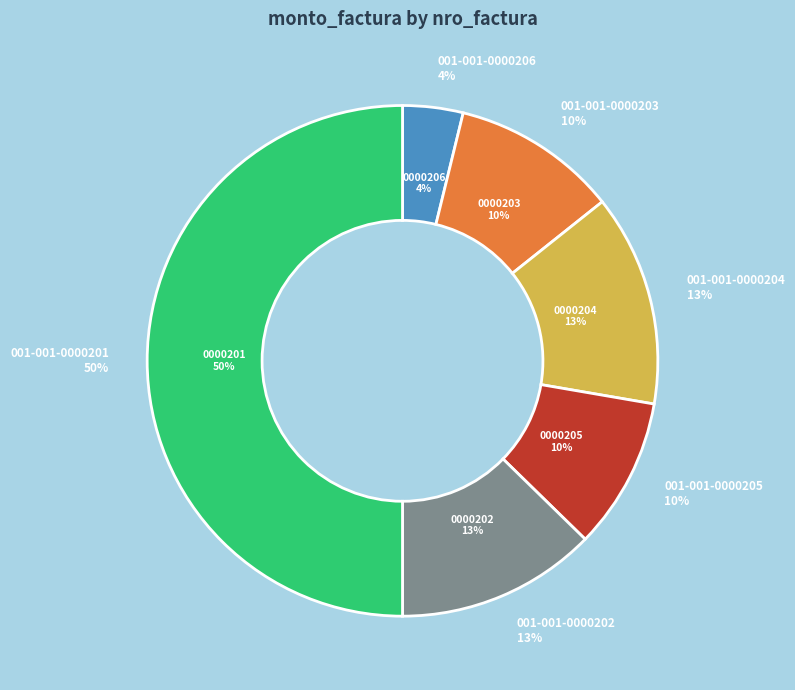

Does 001-001-0000201 represent more than half of the total?

No